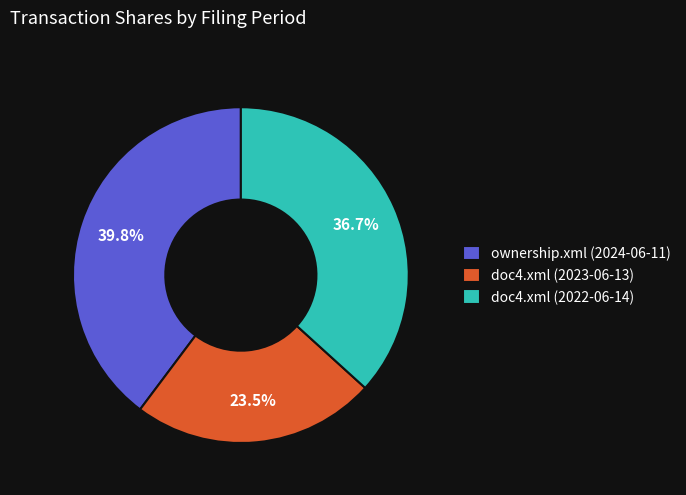

What percentage is NOT represented by doc4.xml (2023-06-13)?

76.5%